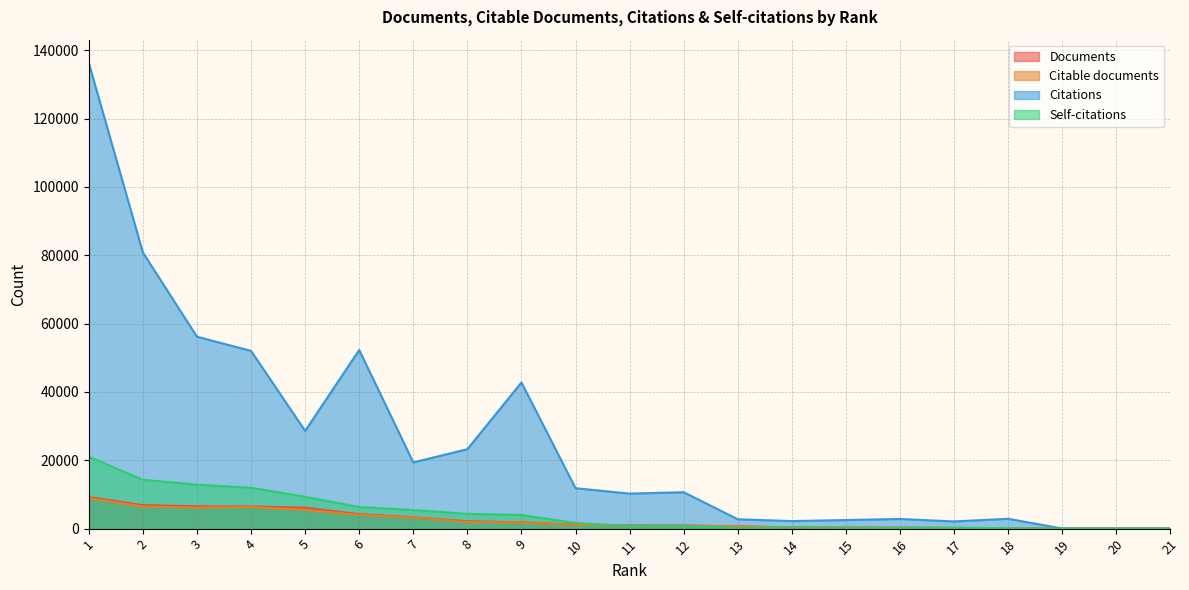

Does the chart display data point markers on the line(s)?

No